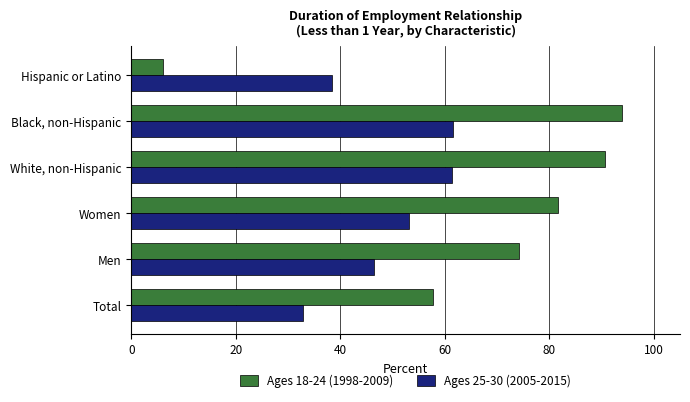

What is the difference between the Ages 25-30 (2005-2015) values at Men and White, non-Hispanic?

14.9